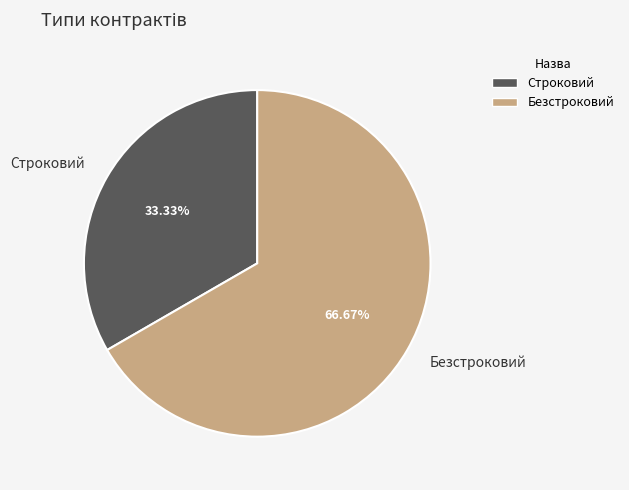

What percentage is the Строковий slice, to the nearest percent?

33%